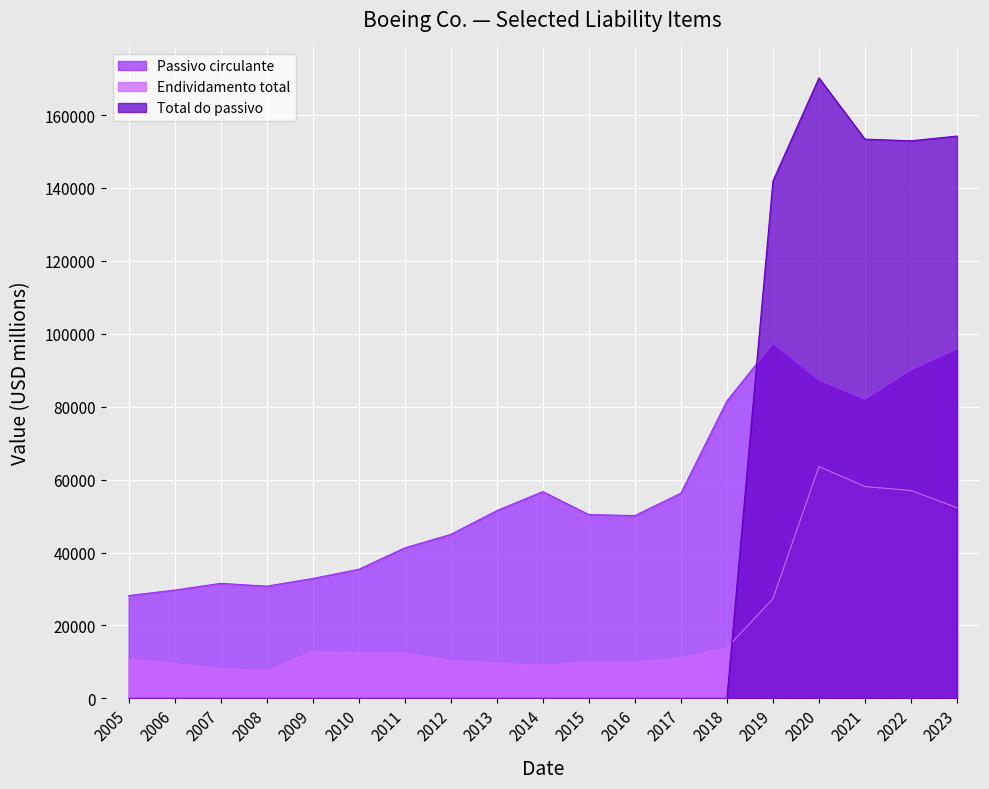

What is the value of the Endividamento total point at the 9th from the left?

9635